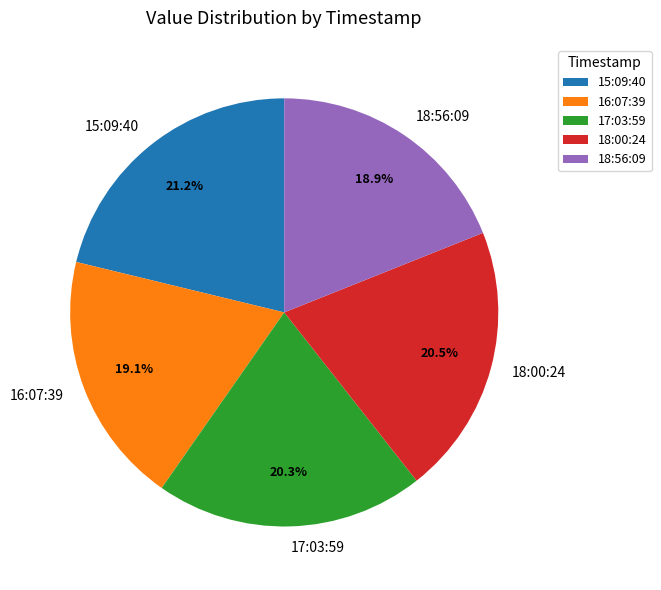

Is the sum of 16:07:39 and 15:09:40 greater than half?

No